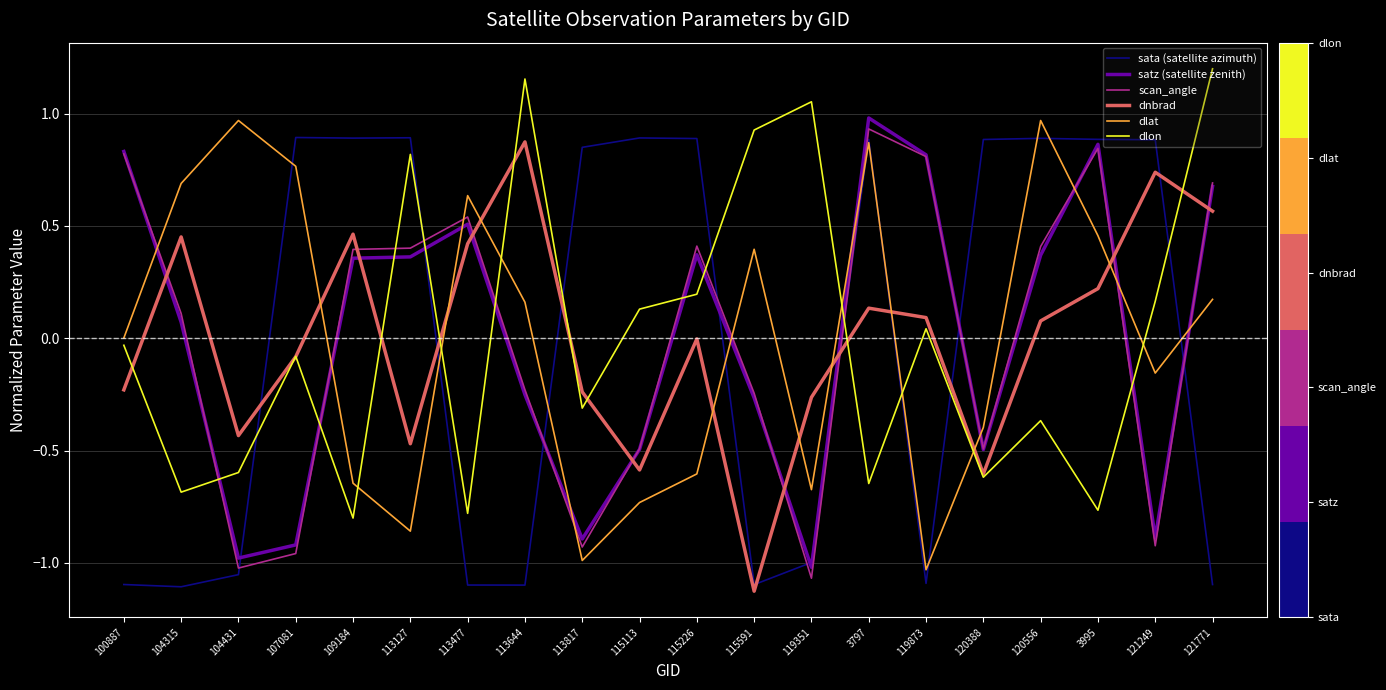

The satz (satellite zenith) series shows 0.5 at 119873. True or false?

False